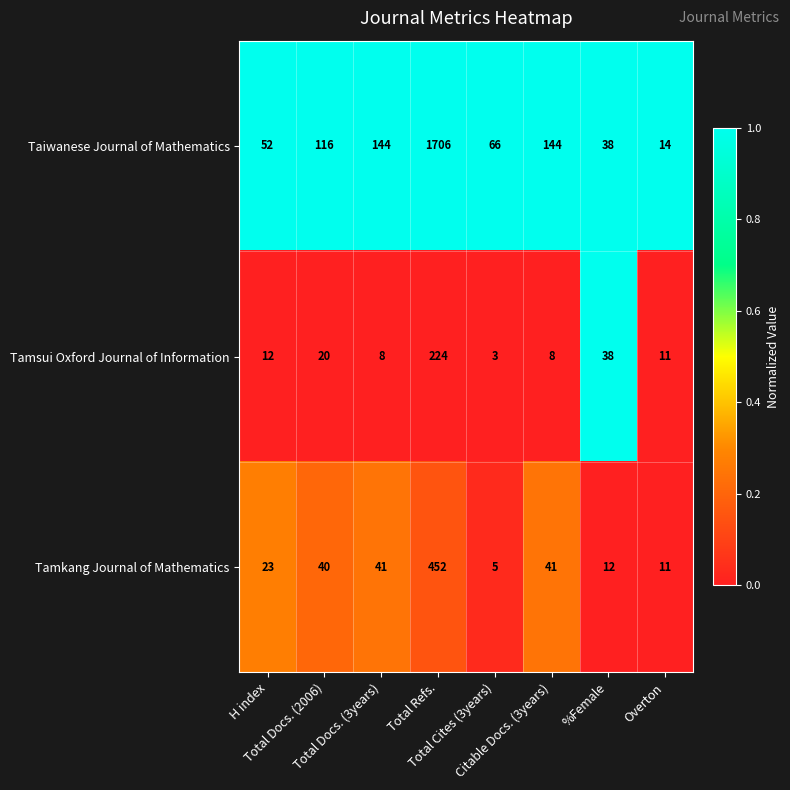

What is the minimum value shown in the chart?

3